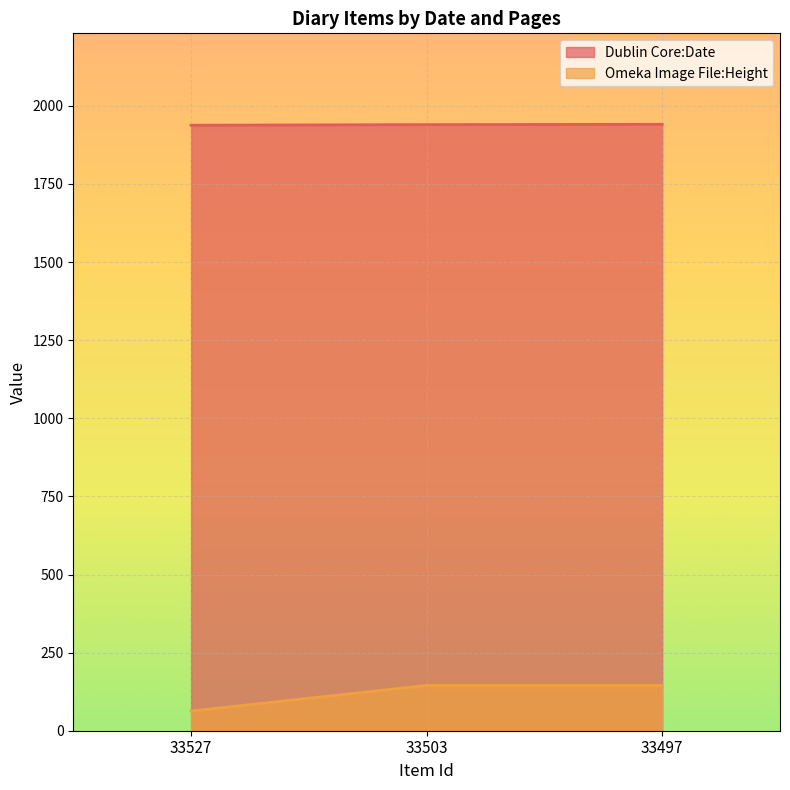

Reading right to left, what are all the values shown in this chart?

Dublin Core:Date: 33497=1941	33503=1940	33527=1938
Omeka Image File:Height: 33497=145	33503=145	33527=63